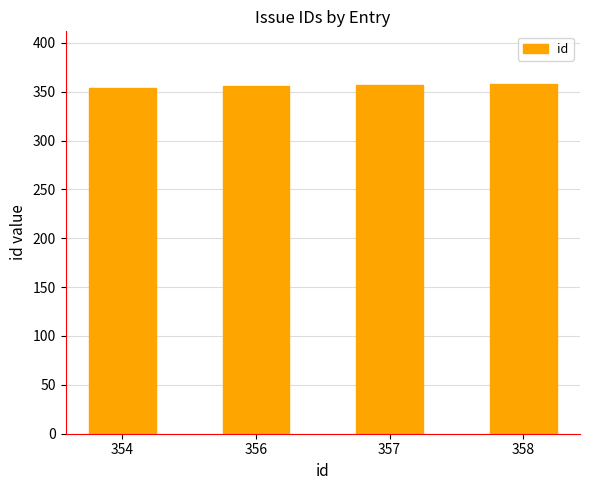

What is the difference between the maximum and minimum values?

4